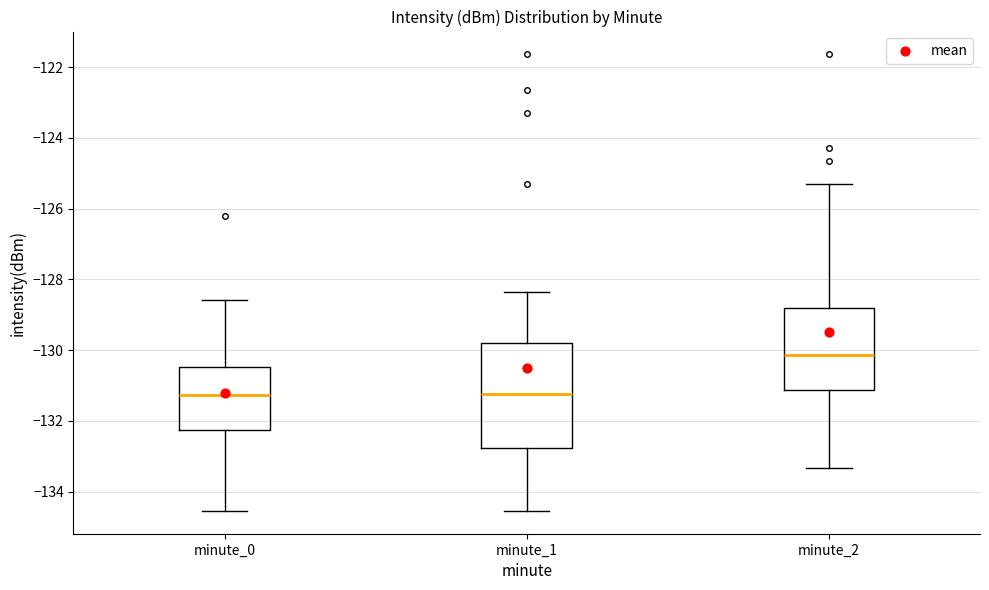

Where does the lower whisker of the box for minute_1 end on the y-axis? The values are not printed on the chart, so give them approximately, as read against the axis.

-134.6